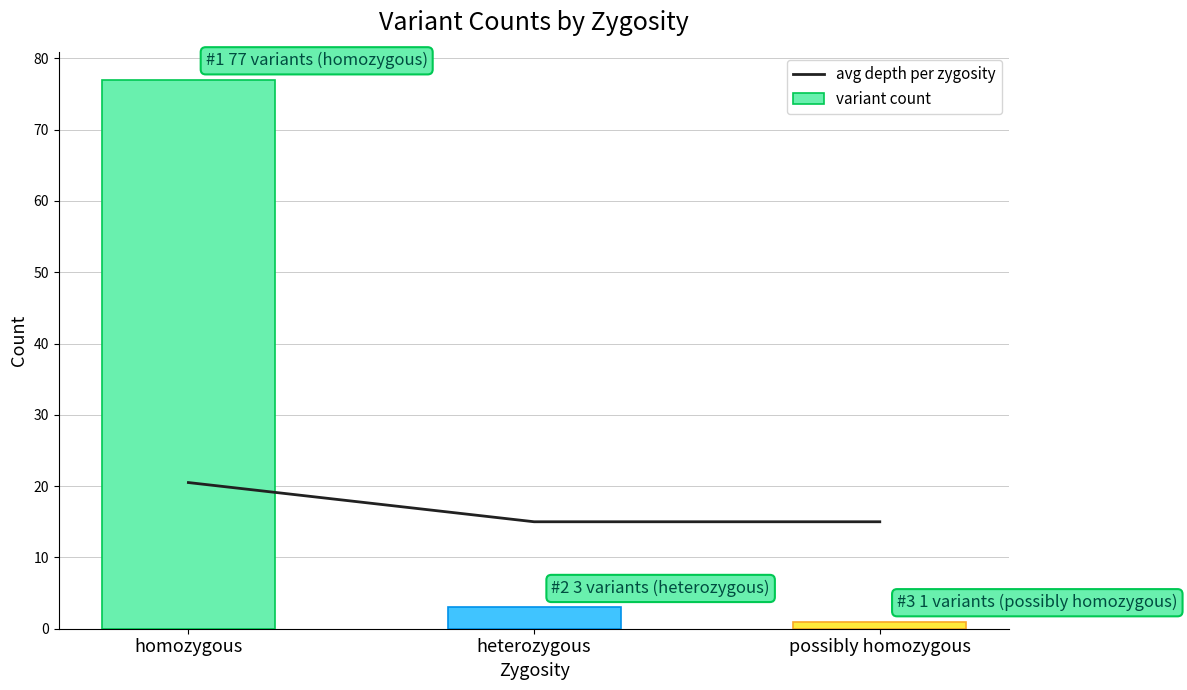

What is the difference between the highest and lowest values at heterozygous?

12.0